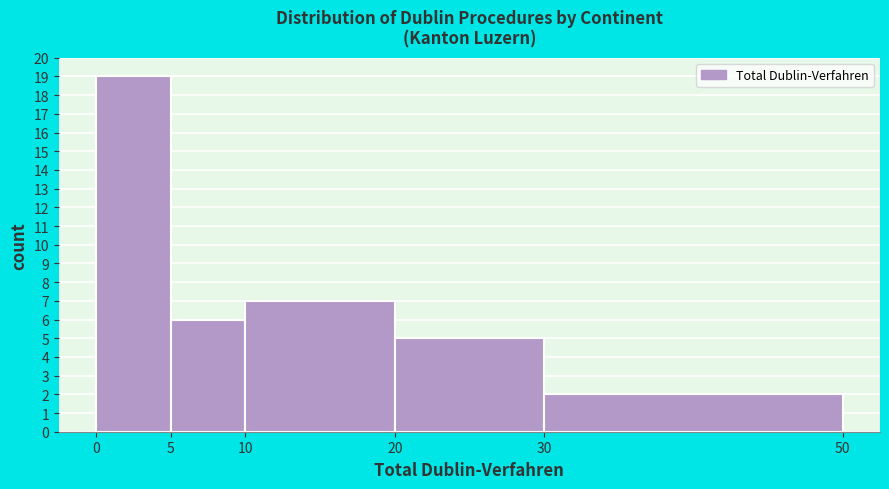

What is the height of the bar covering 20 to 30 on the x-axis? The values are not printed on the chart, so give them approximately, as read against the axis.

5